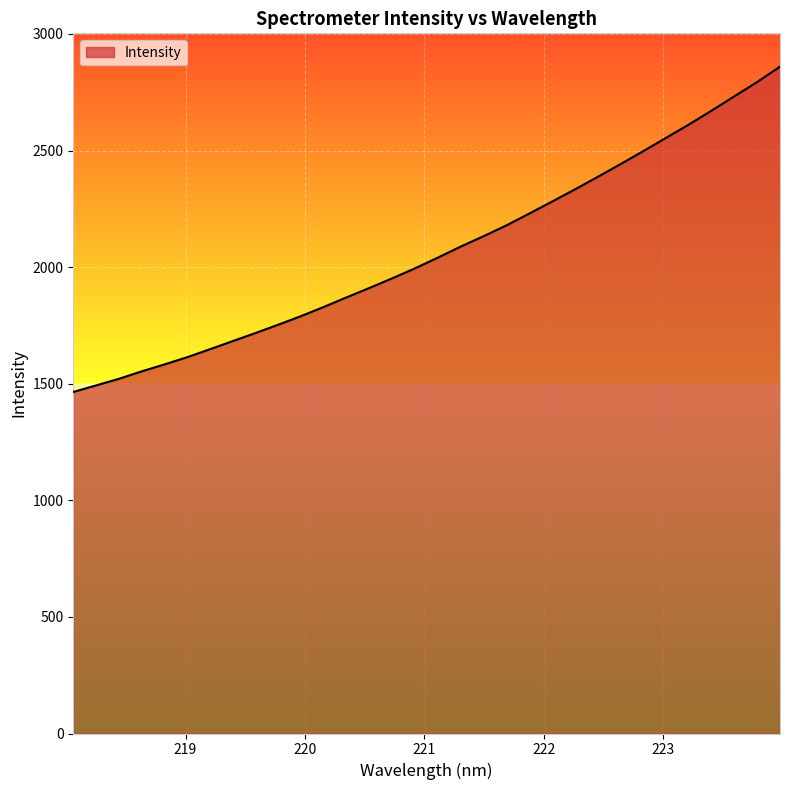

True or false: the data has more than 2 interior local peaks.

False